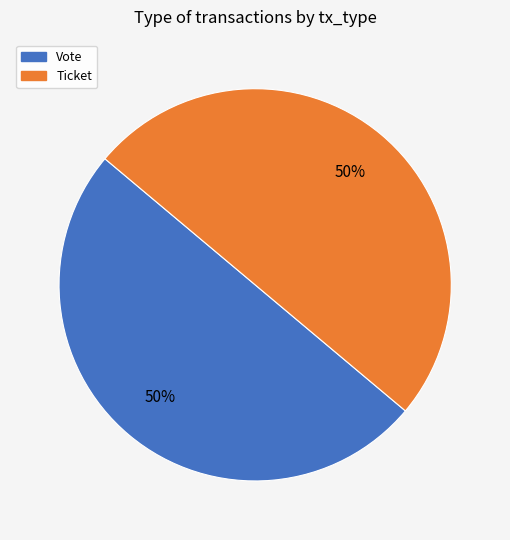

What percentage is the Ticket slice, to the nearest percent?

50%